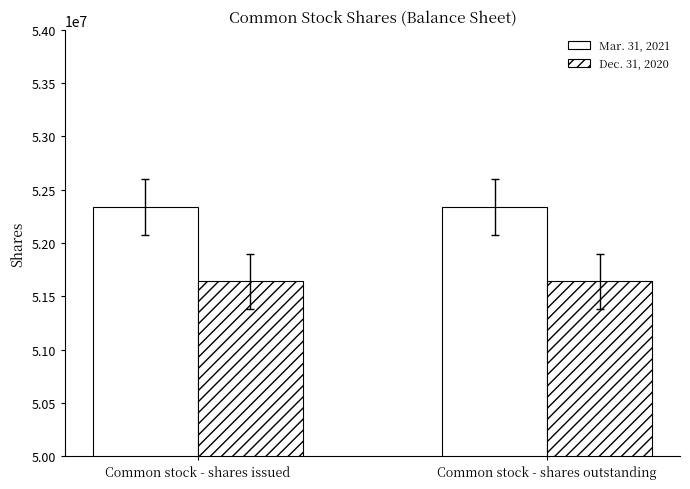

How many bars are there in total?

4